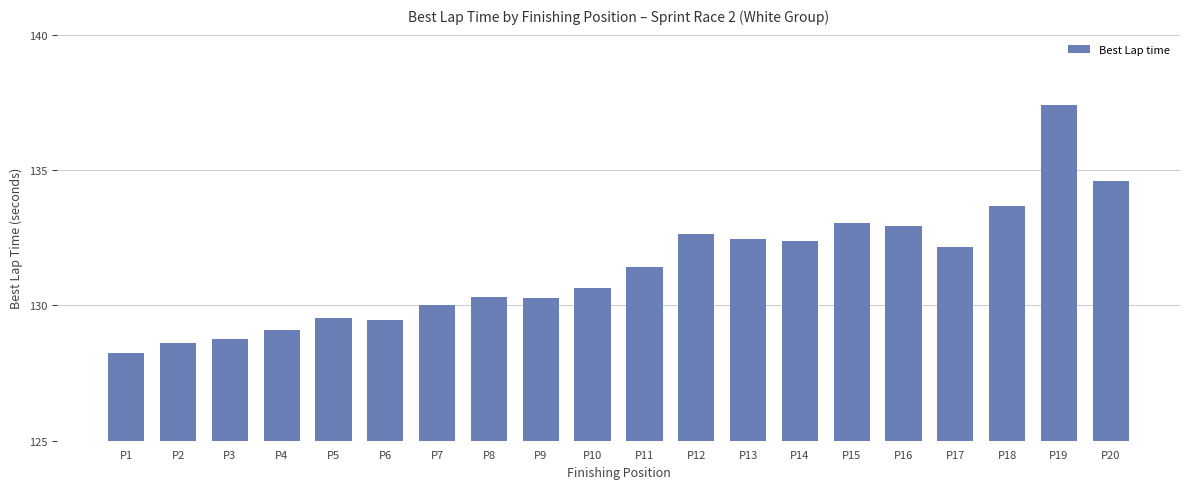

At which label does the data first exceed 131?

P11